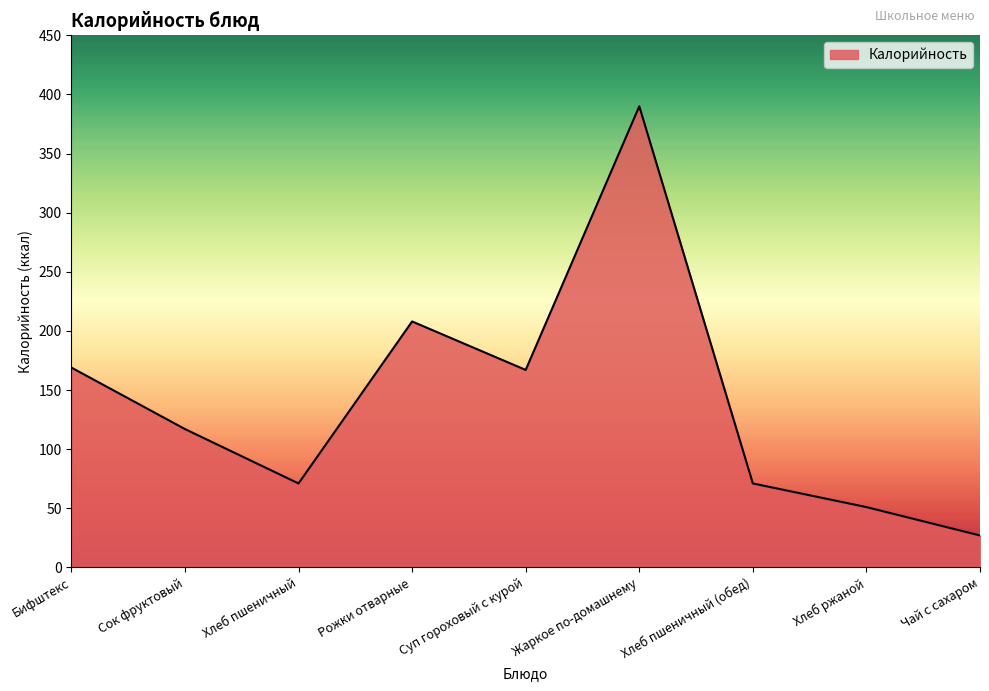

True or false: the data shows 102 at Хлеб пшеничный.

False